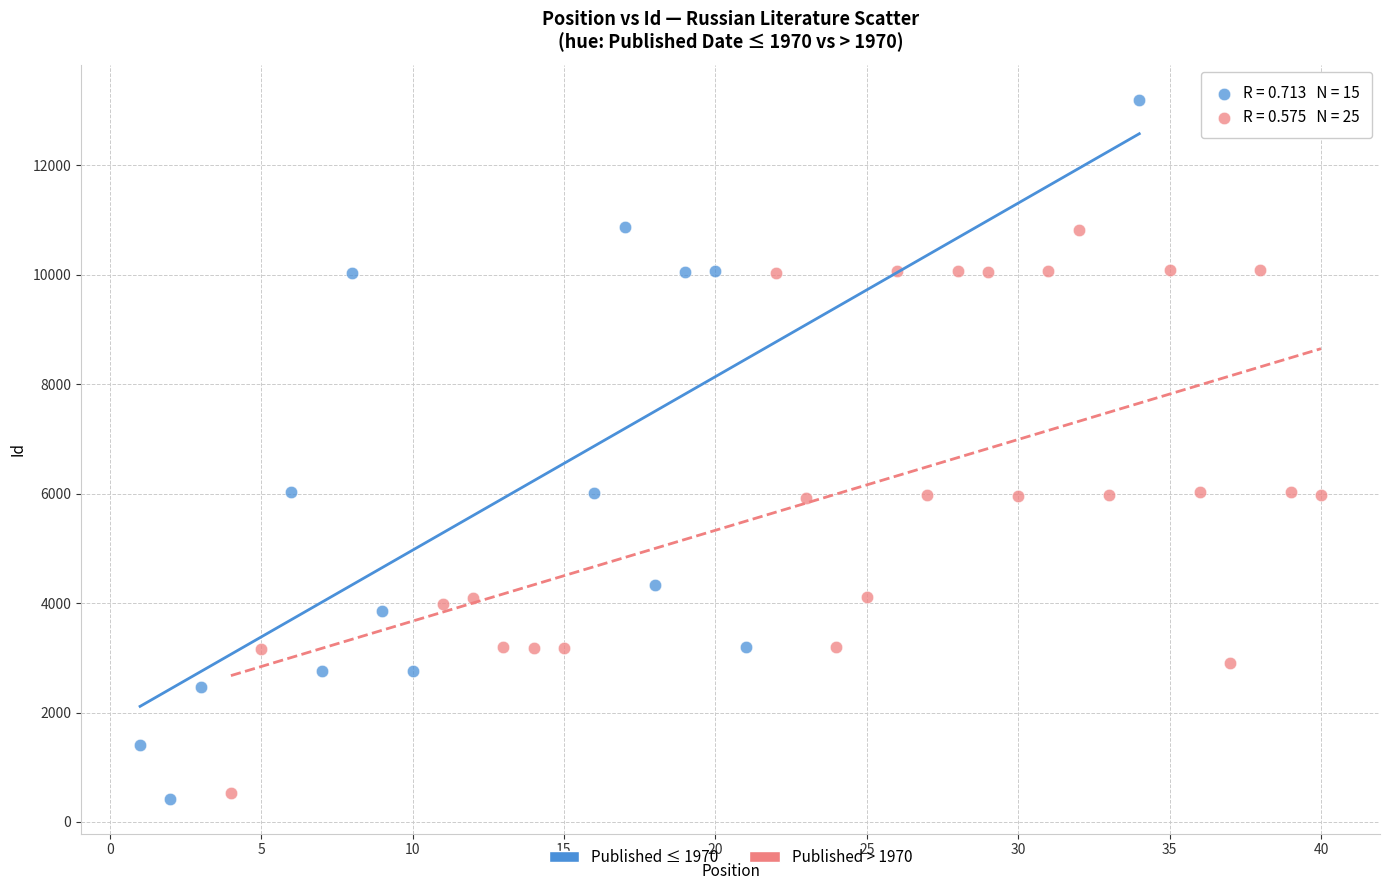

Which series has the largest Y range (max minus min)?

Published ≤ 1970